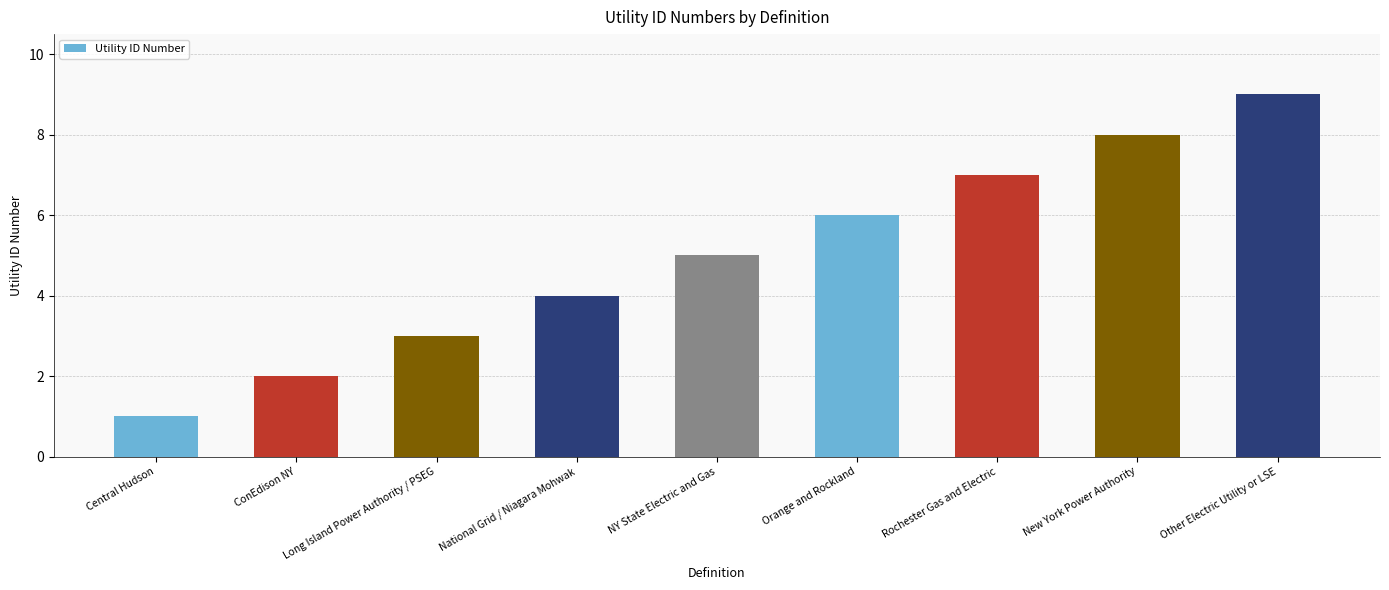

What is the difference between the values at Long Island Power Authority / PSEG and ConEdison NY?

1